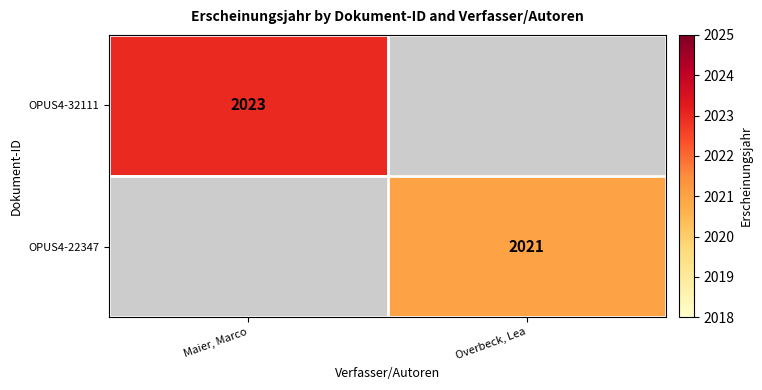

Is the value of OPUS4-22347 at Overbeck, Lea greater than the value of OPUS4-32111 at Maier, Marco?

No